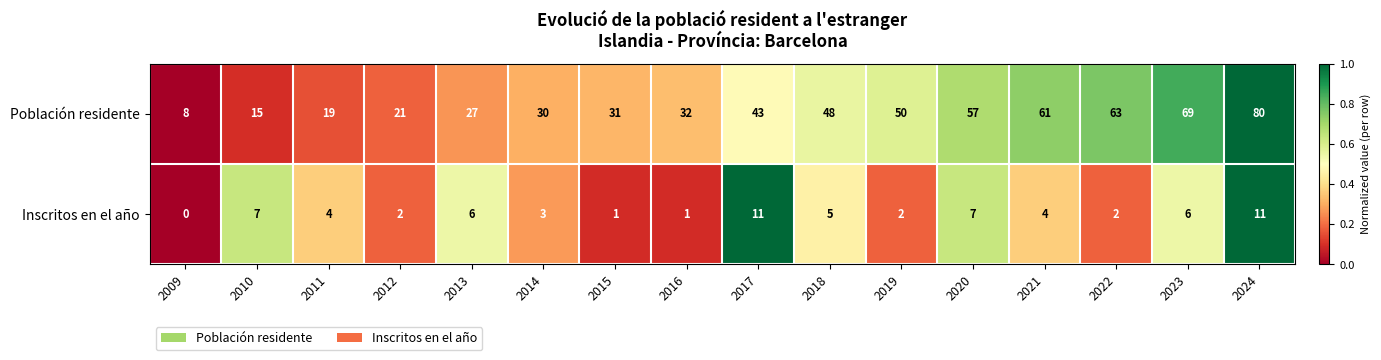

Where is Inscritos en el año nearest to the value 5?

2018